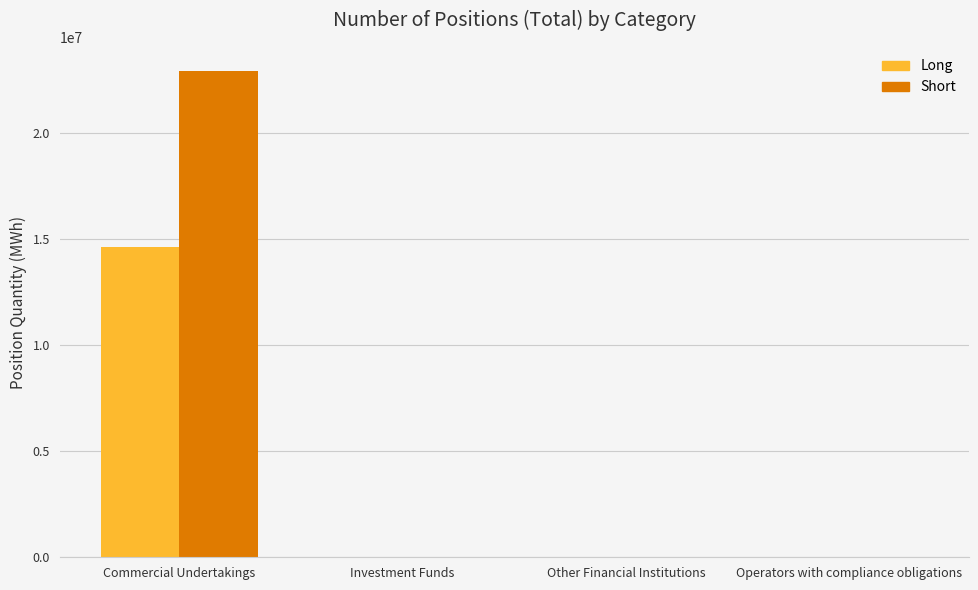

What is the highest value of the Long series?

14626610